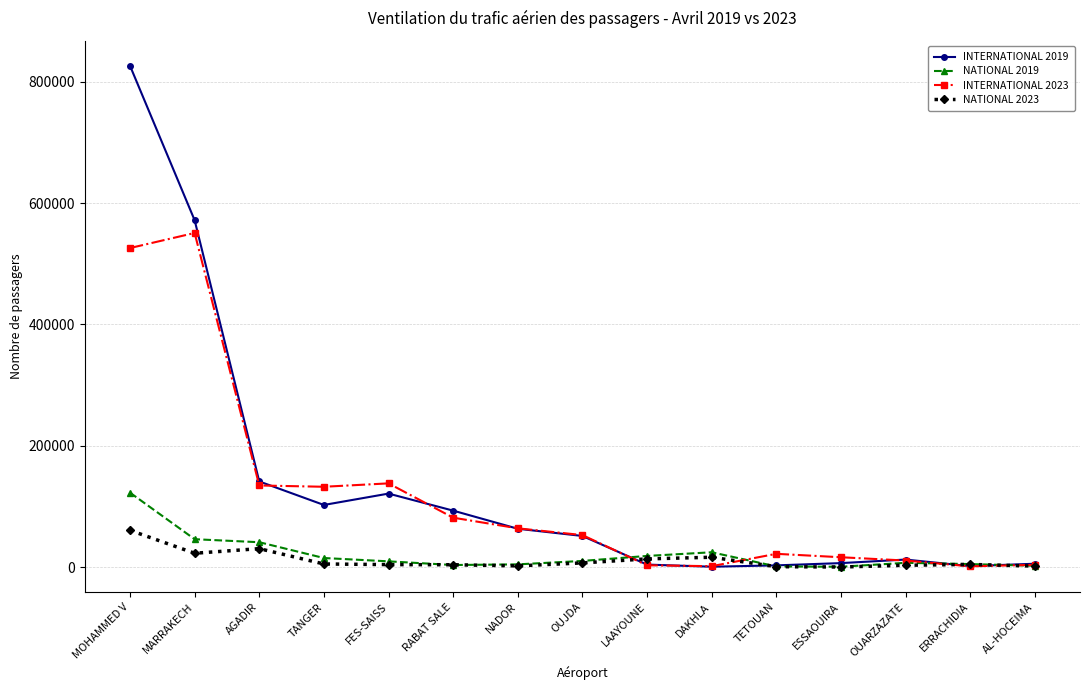

Rank the series at MOHAMMED V from highest to lowest value.

INTERNATIONAL 2019, INTERNATIONAL 2023, NATIONAL 2019, NATIONAL 2023